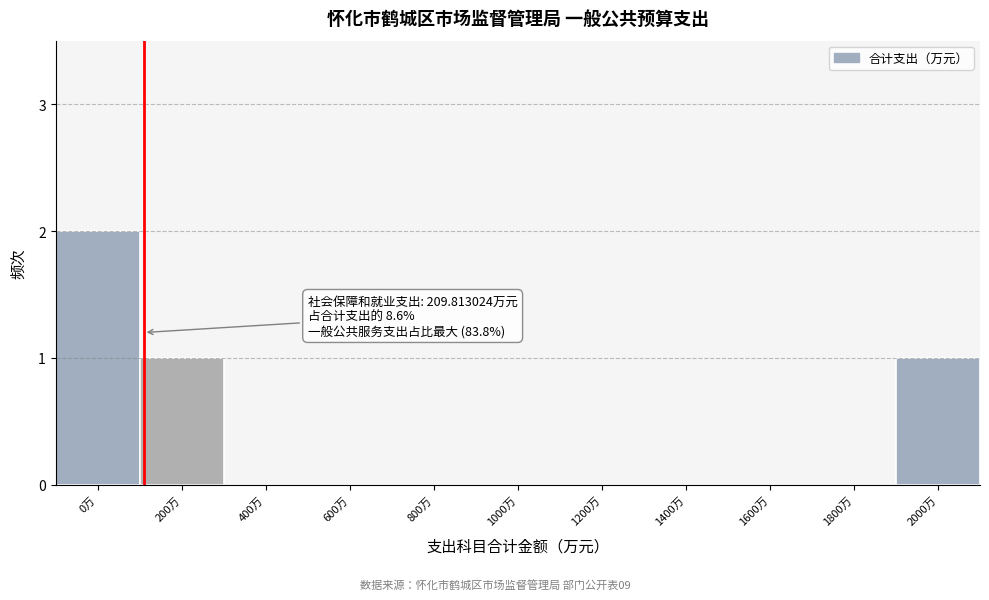

Reading left to right, transcribe all the data shown in this chart.

0万=2	200万=1	400万=0	600万=0	800万=0	1000万=0	1200万=0	1400万=0	1600万=0	1800万=0	2000万=1